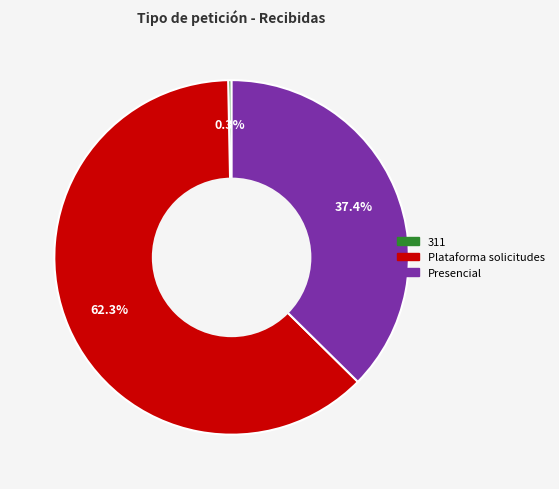

Approximately how many times larger is the value at Presencial compared to Plataforma solicitudes?

0.6